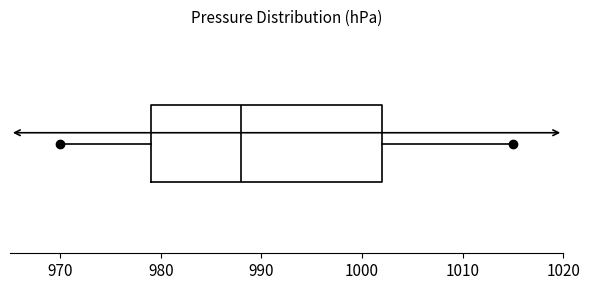

Transcribe this box plot: give where the median line is, the range the box spans, and where the two whiskers end, as read against the x-axis. The values are not printed on the chart, so give them approximately, as read against the axis.

median 988, box 979 to 1002, whiskers 970 to 1015